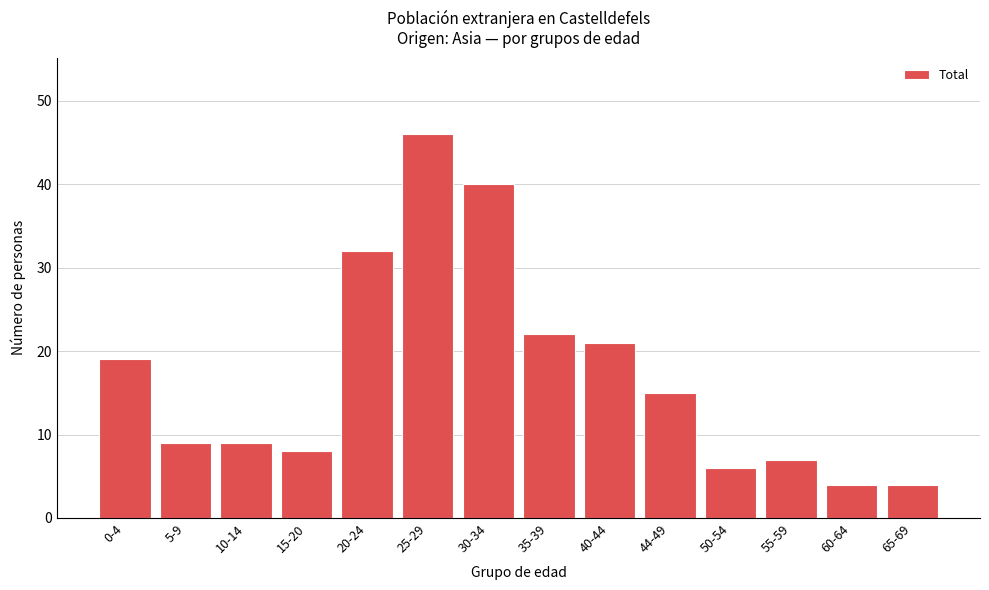

Reading right to left, what are all the values shown in this chart?

4	4	7	6	15	21	22	40	46	32	8	9	9	19